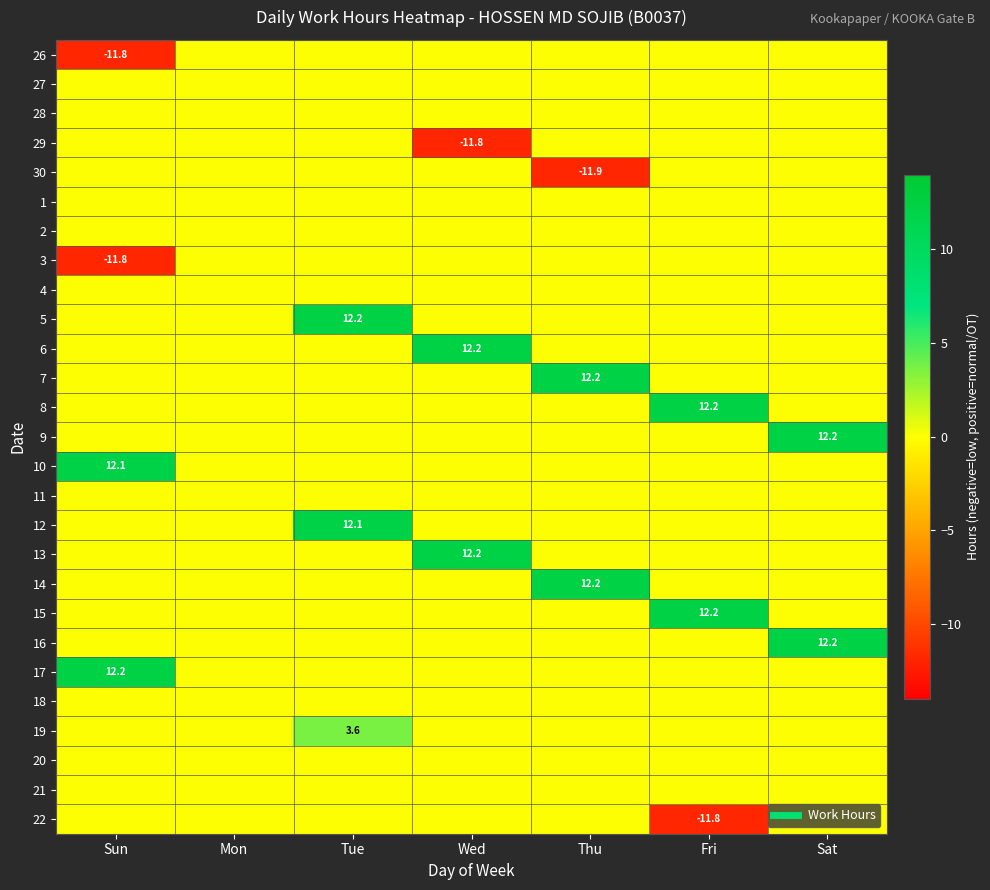

Which series has the largest total across all categories?

6